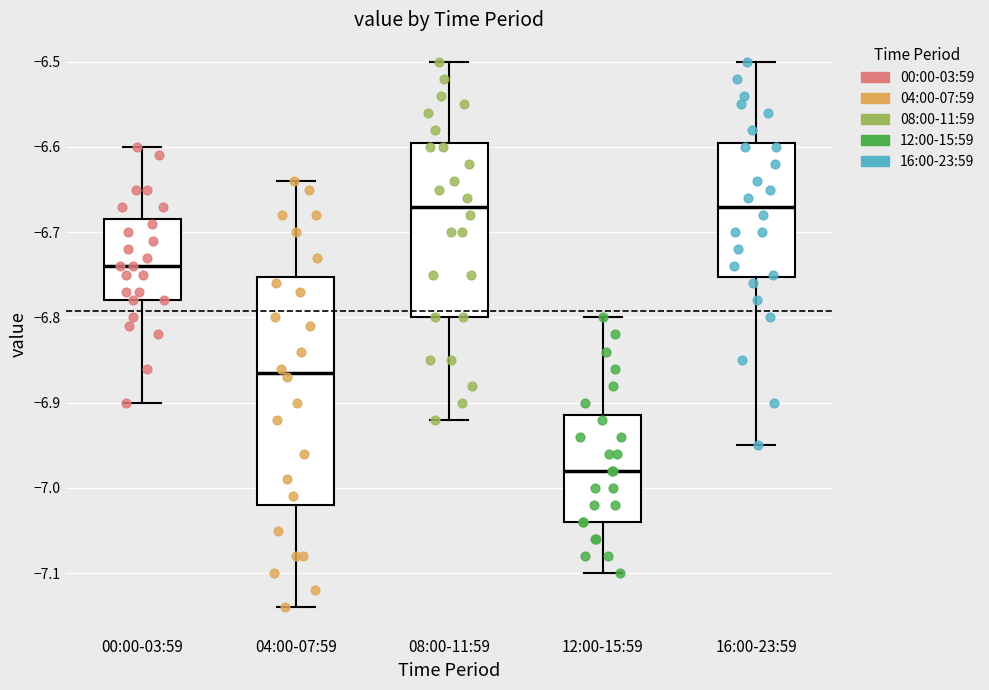

Which box has the lowest median line?

12:00-15:59